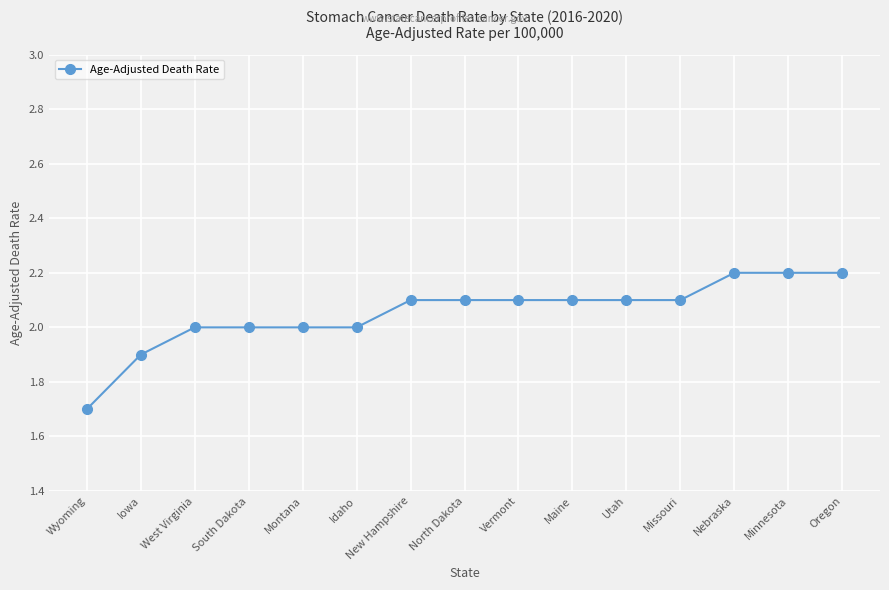

Between Maine and Idaho, which is larger?

Maine